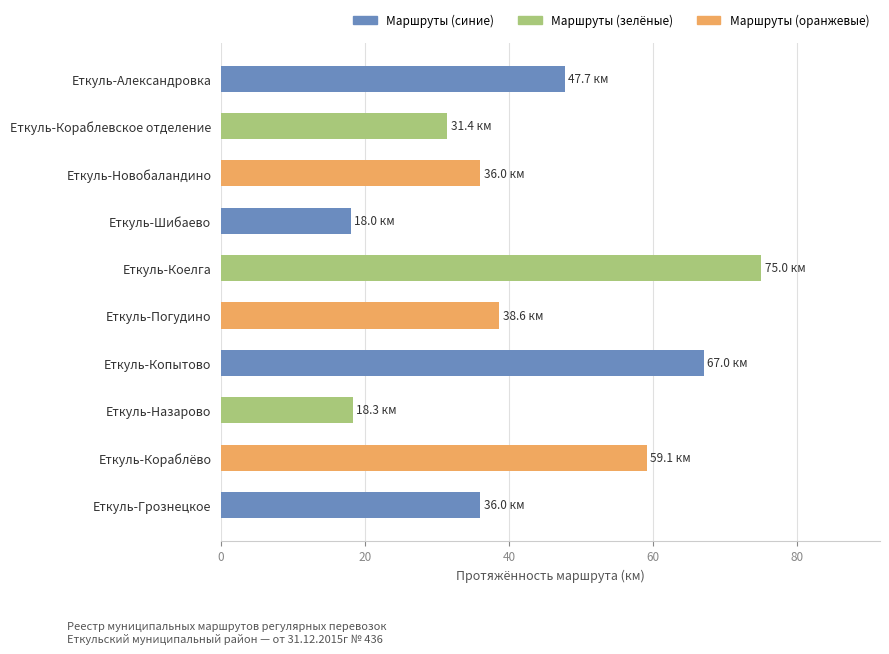

Approximately how many times larger is the value at Еткуль-Кораблёво compared to Еткуль-Назарово?

3.2